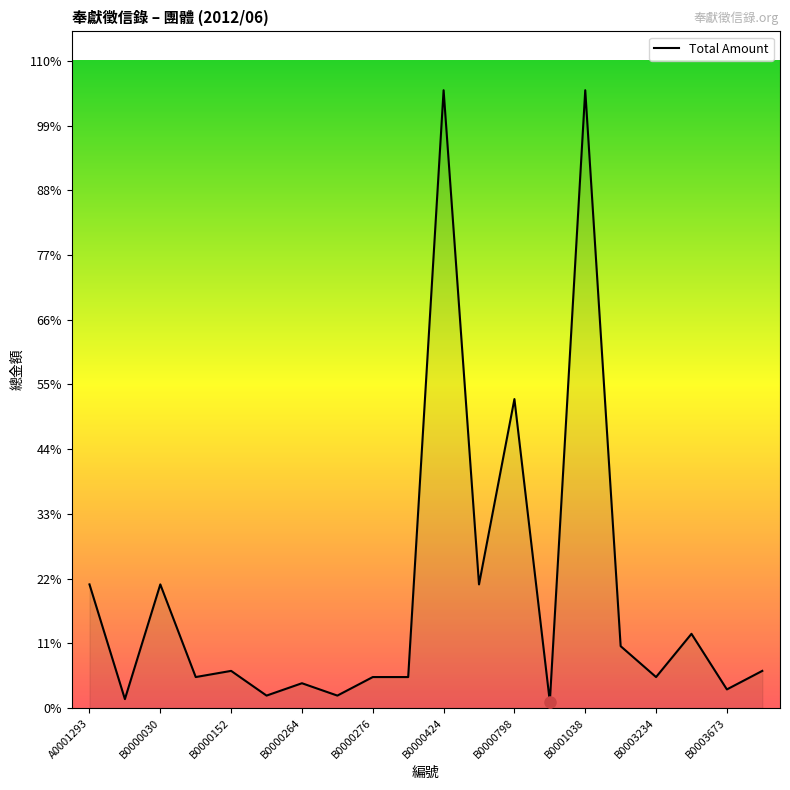

What is the maximum value shown in the chart?

10500.0